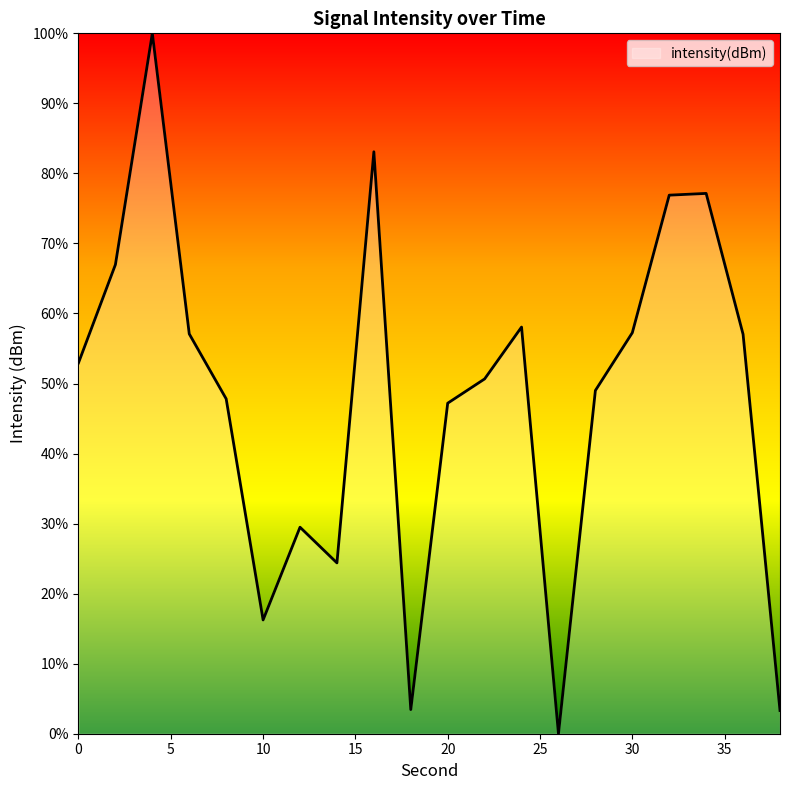

How many interior local peaks (higher than both neighbors) does the data have?

5